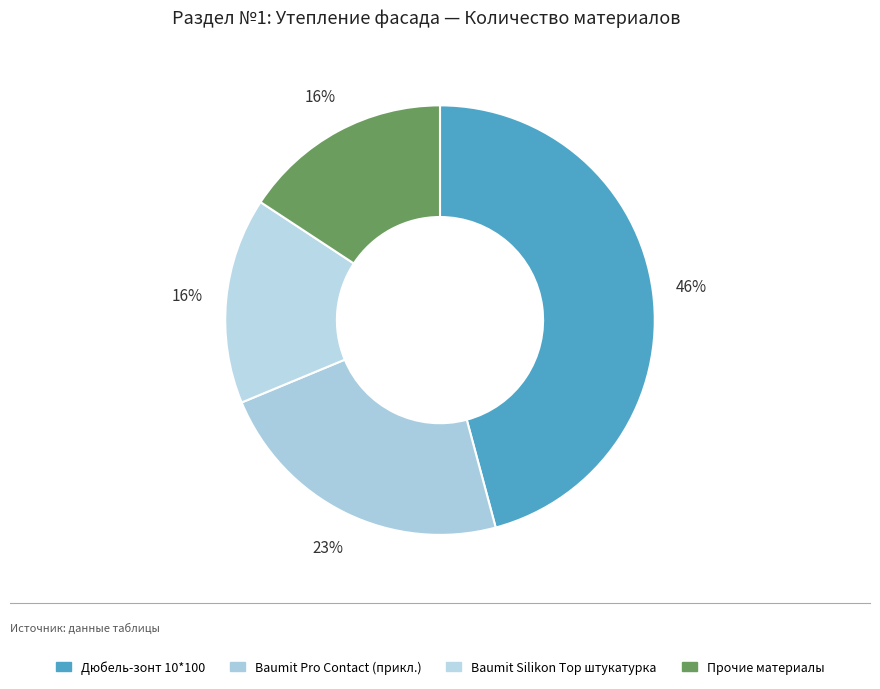

What is the largest slice in the pie chart?

Дюбель-зонт 10*100